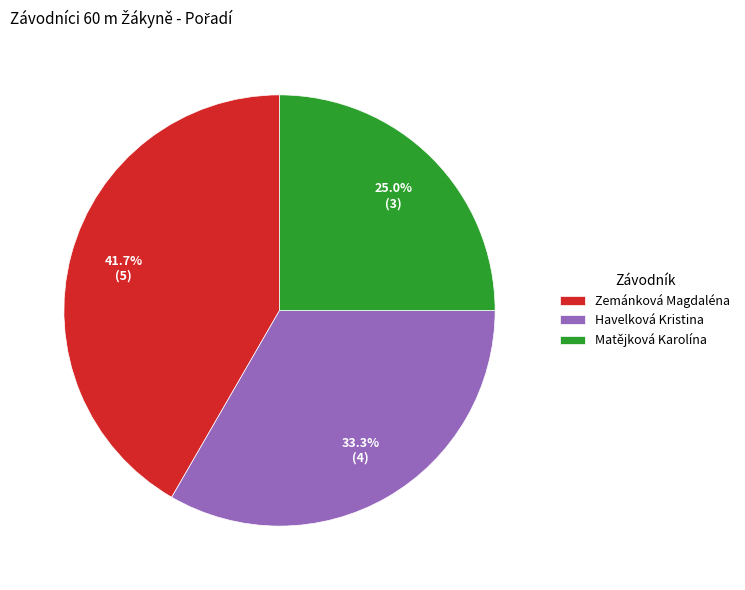

Count the number of slices in the pie.

3